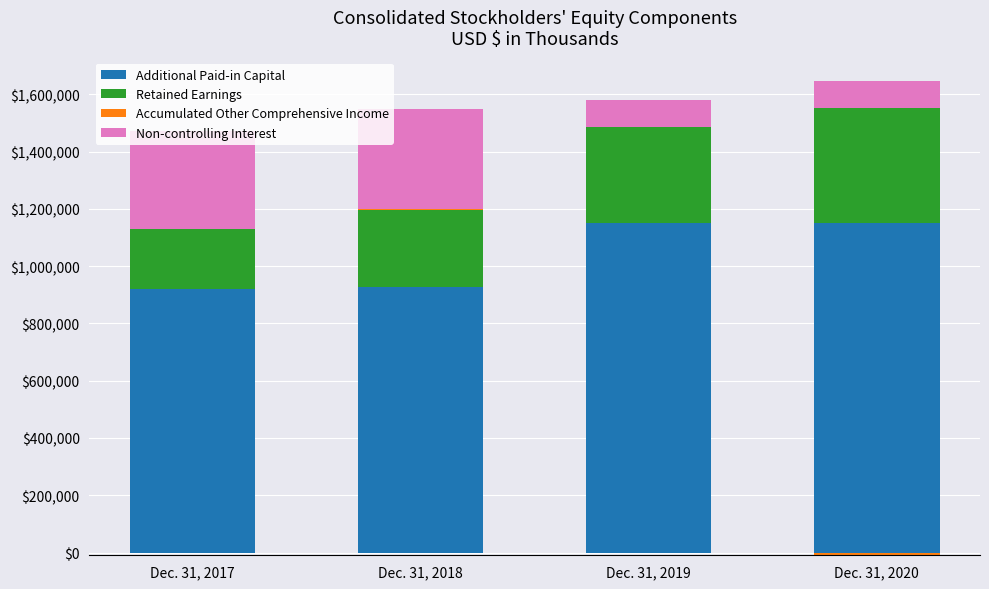

Is it true that Non-controlling Interest equals 342240 at Dec. 31, 2017?

True